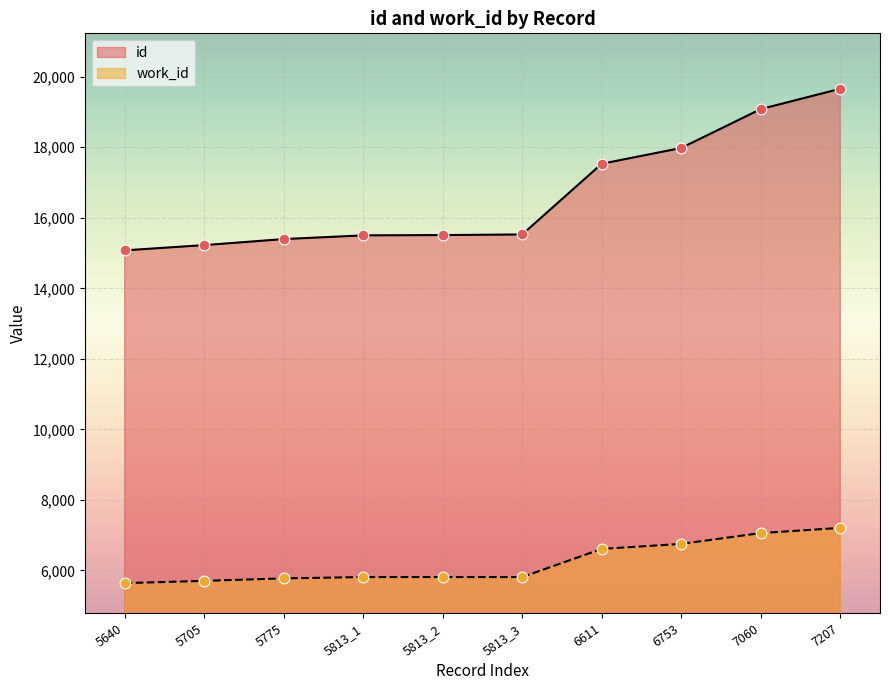

What are all the series names shown in the legend?

id, work_id